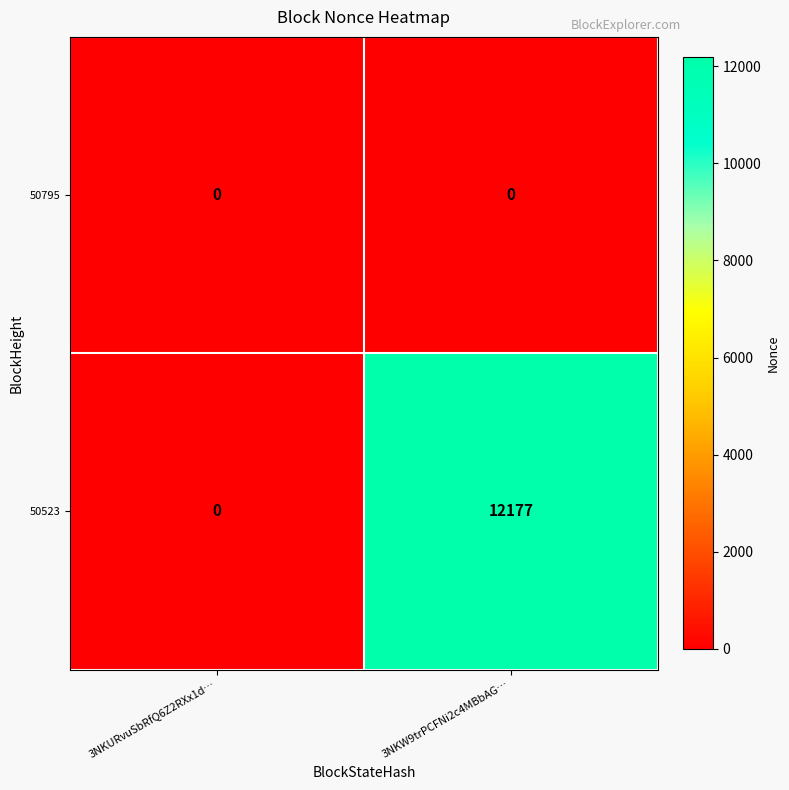

How many distinct data groups are displayed?

2